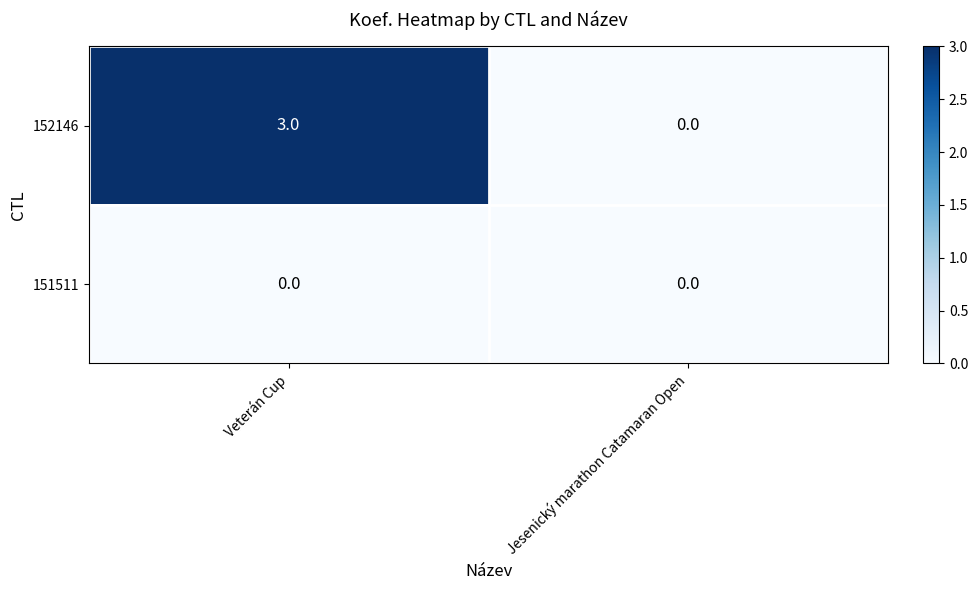

Between Veterán Cup and Jesenický marathon Catamaran Open, which series saw the biggest shift?

152146